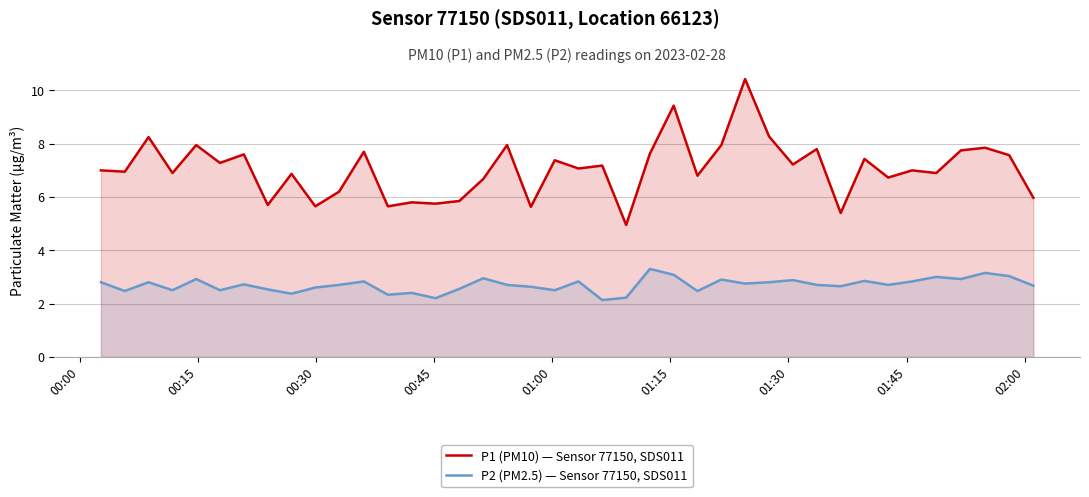

List the series in order of their peak value, highest first.

P1 (PM10) — Sensor 77150, SDS011, P2 (PM2.5) — Sensor 77150, SDS011